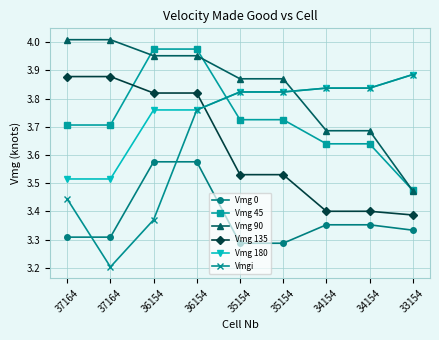

Which has a higher value, 36154 or 34154?

36154